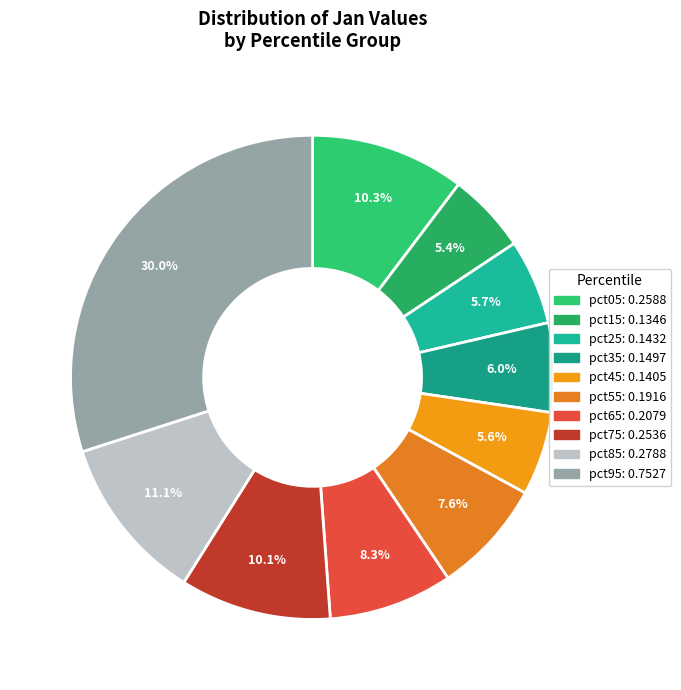

Which slice is the largest?

pct95